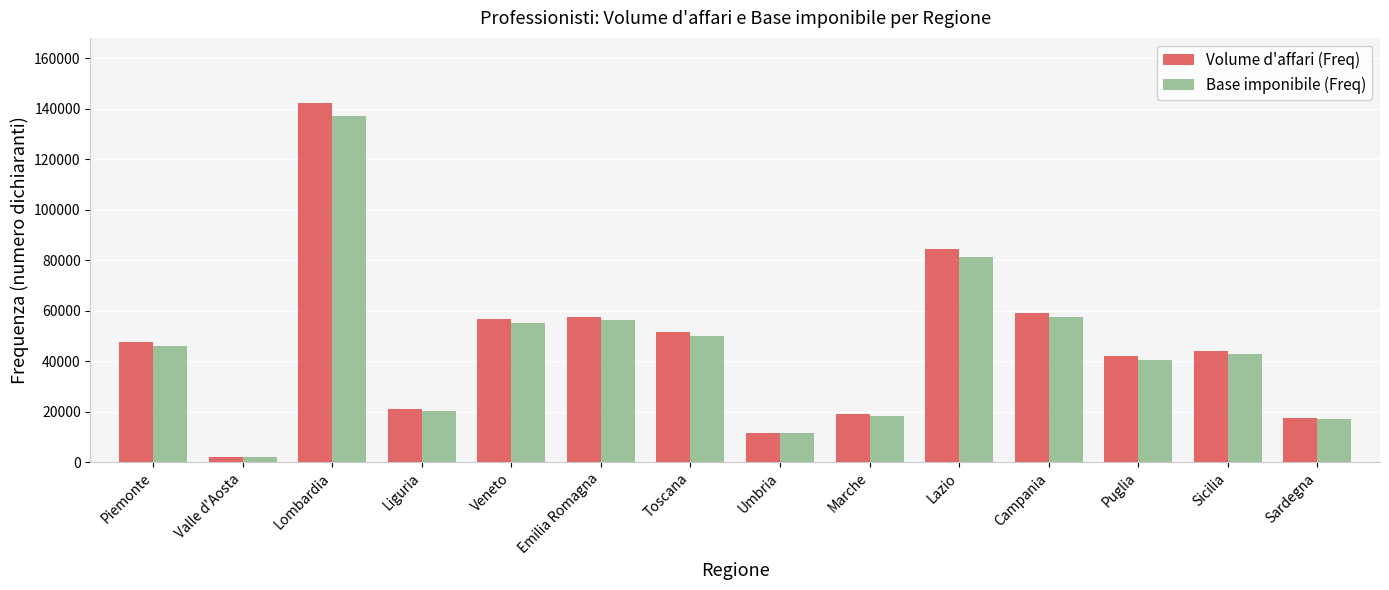

How many values in the Volume d'affari (Freq) series are below 47614?

7